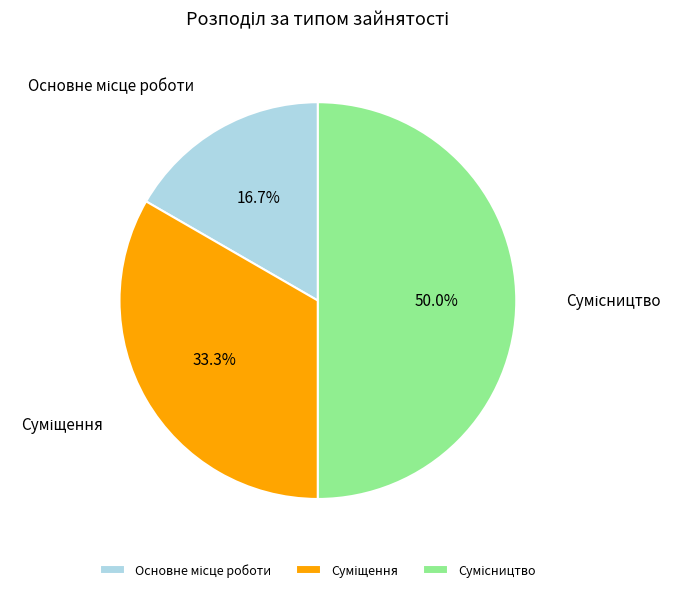

What is the change in value from Основне місце роботи to Сумісництво?

+2